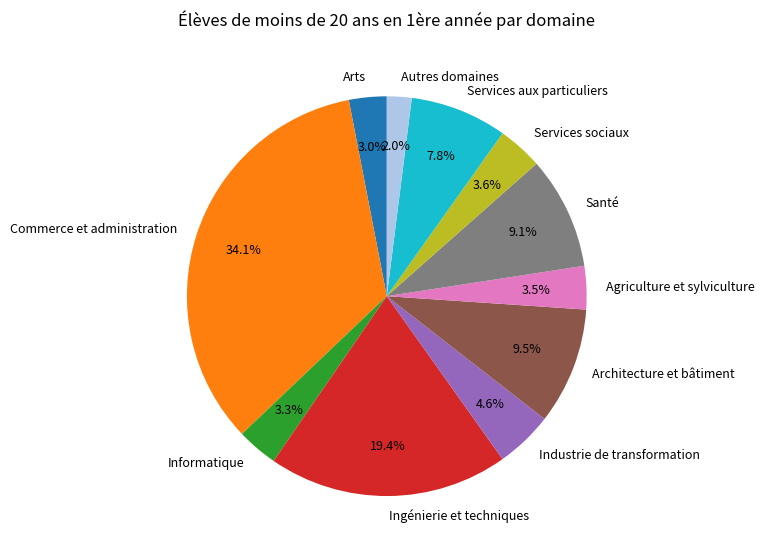

Approximately how many times larger is the value at Autres domaines compared to Industrie de transformation?

0.4